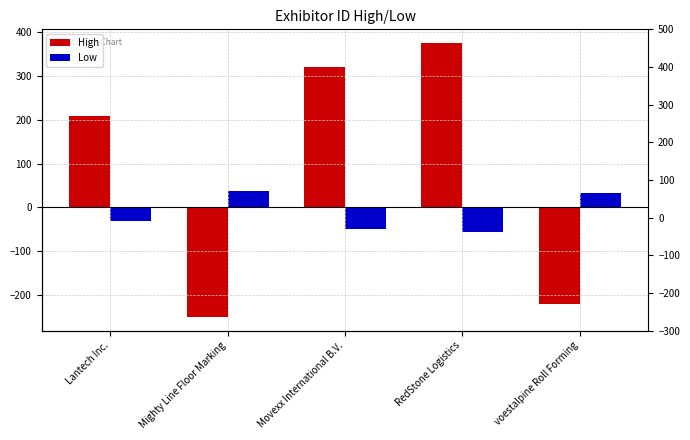

What are all the series names shown in the legend?

High, Low